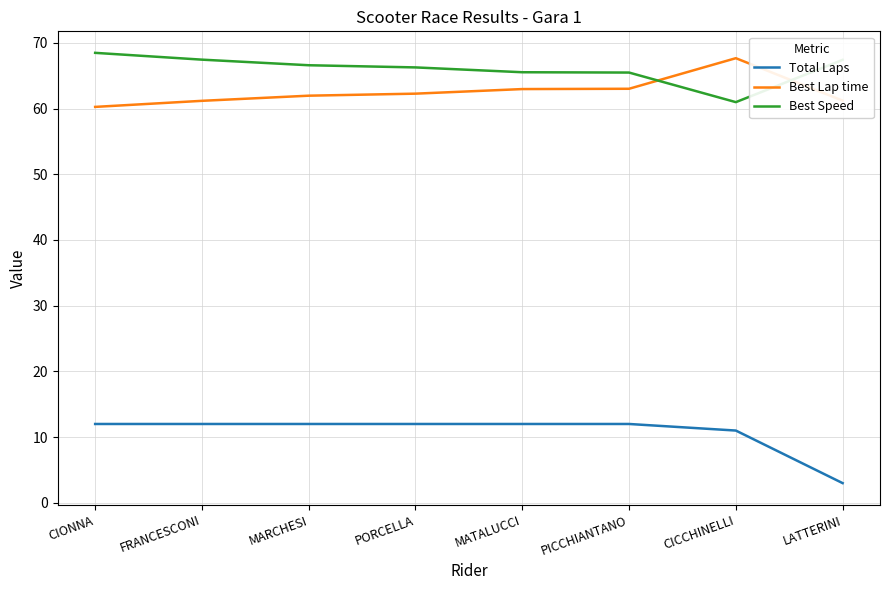

What is the difference between the Best Speed values at PICCHIANTANO and FRANCESCONI?

2.0